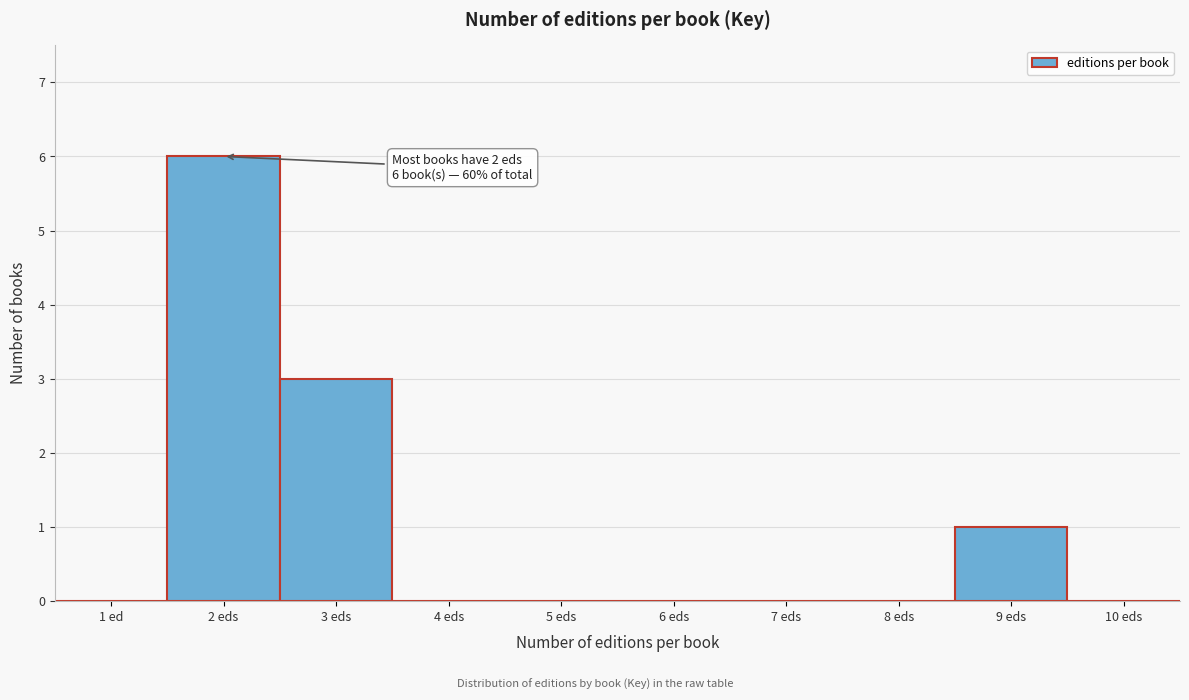

Reading left to right, what are all the values shown in this chart?

1 ed=0	2 eds=6	3 eds=3	4 eds=0	5 eds=0	6 eds=0	7 eds=0	8 eds=0	9 eds=1	10 eds=0